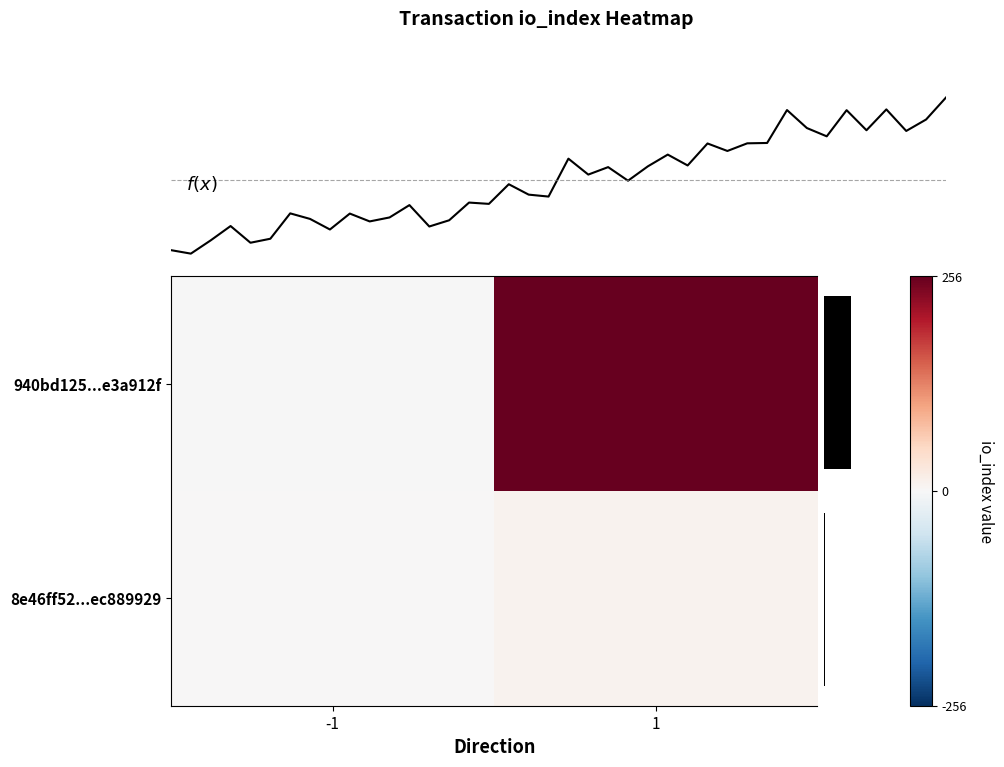

The row_0 series shows 256 at 1. True or false?

True